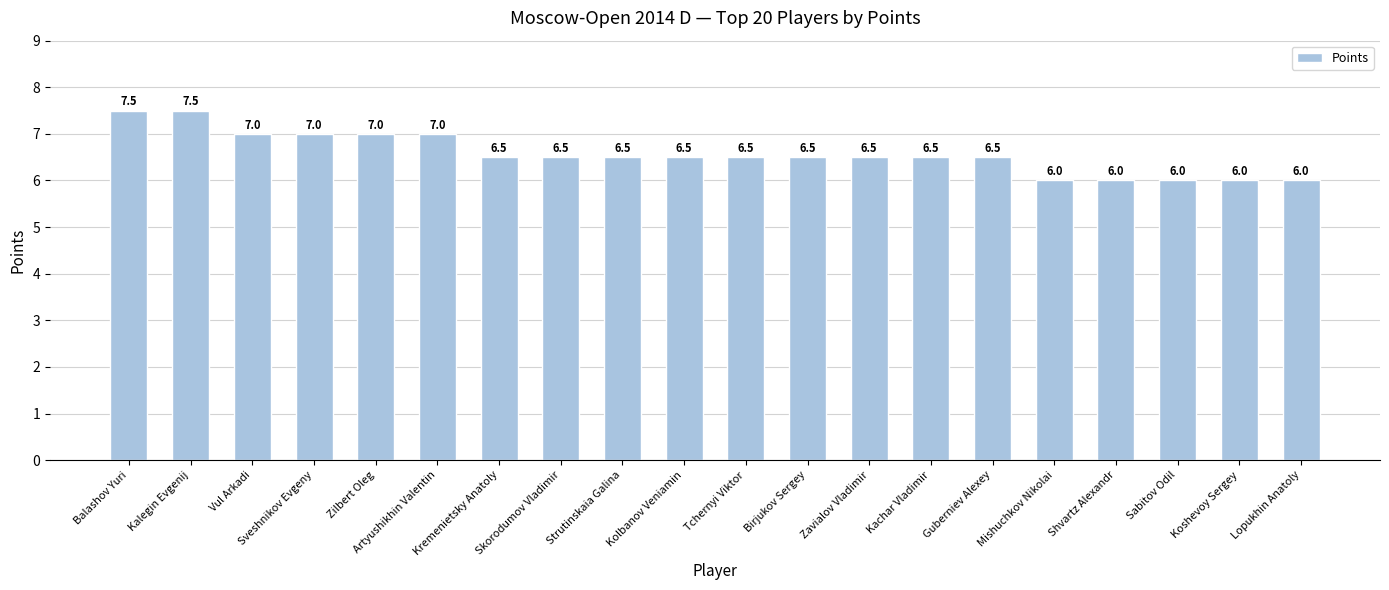

What is the label of the 10th bar from the right?

Tchernyi Viktor